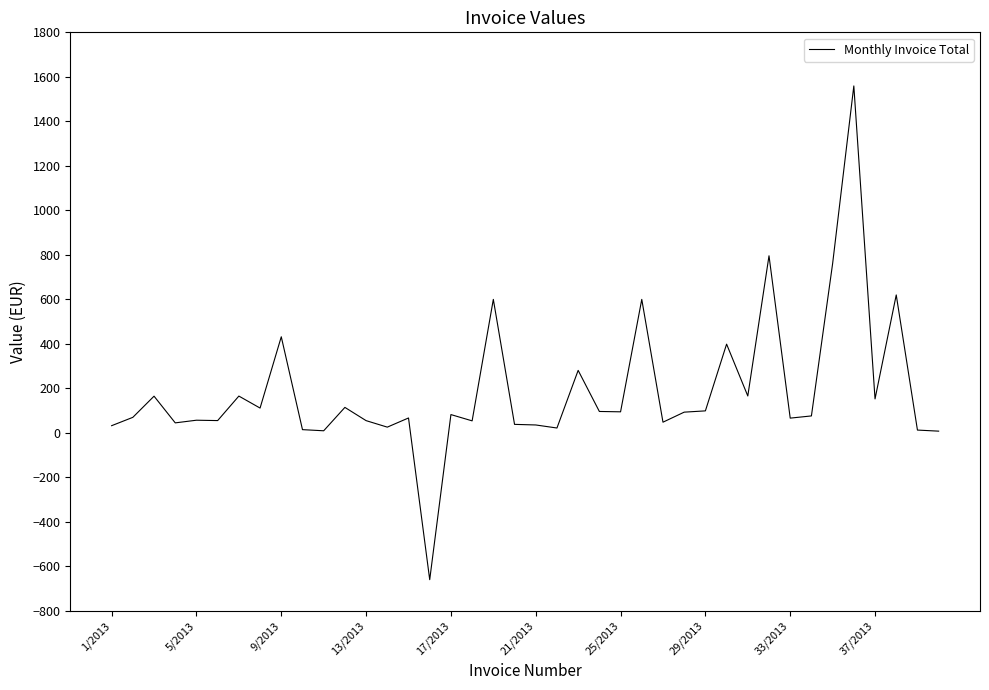

What is the difference between the second highest and second lowest values?

788.0